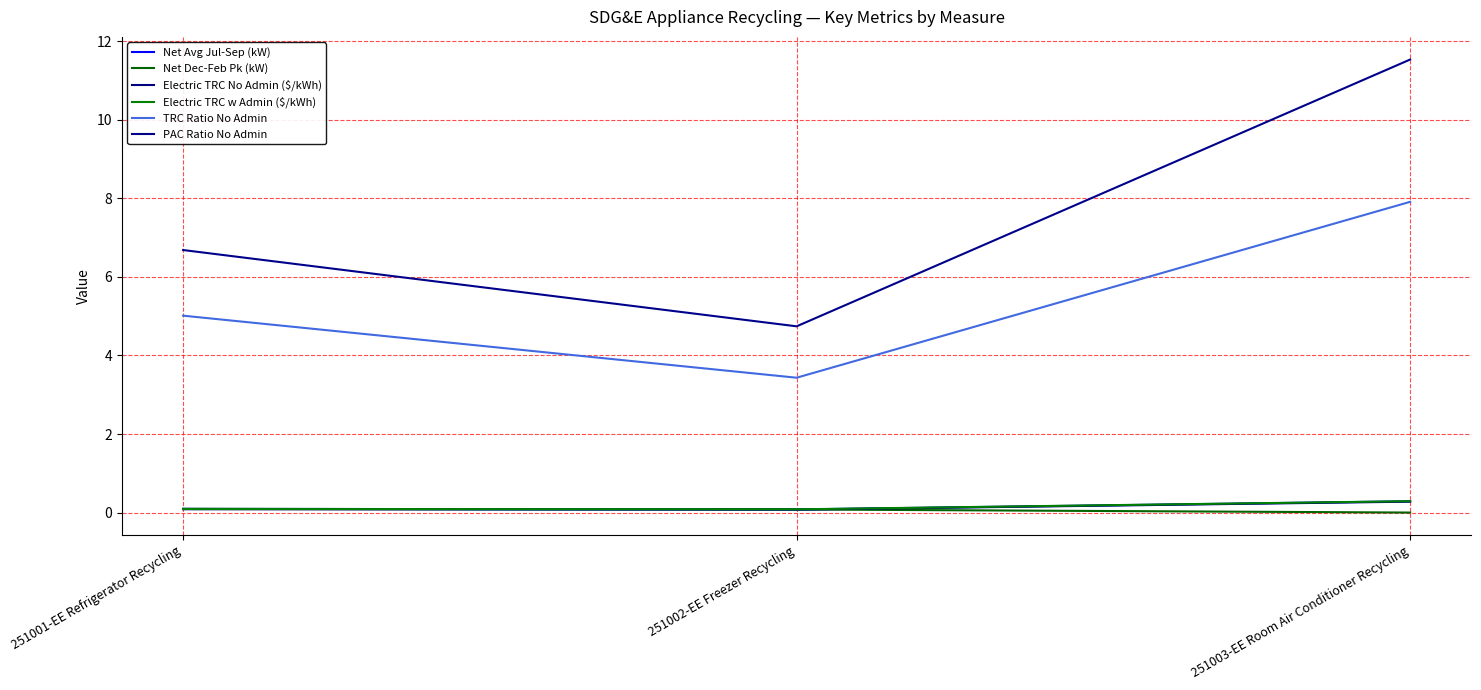

How many lines are shown in the chart?

6